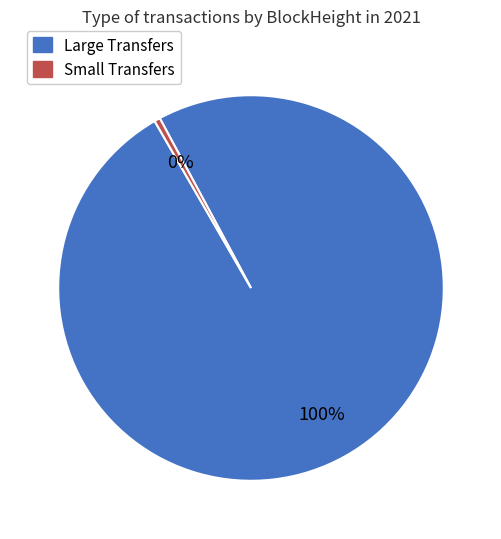

To the nearest percent, what is the average slice percentage?

50%